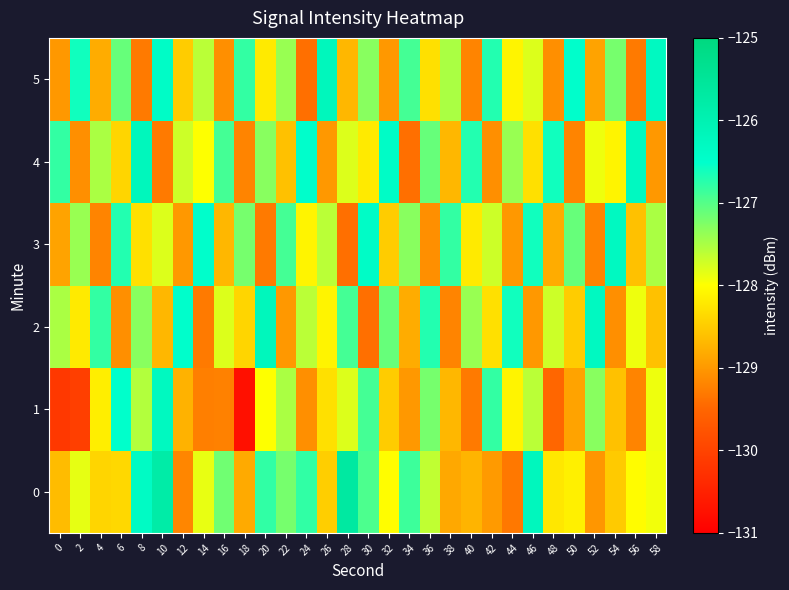

Count the number of categories in the chart.

30